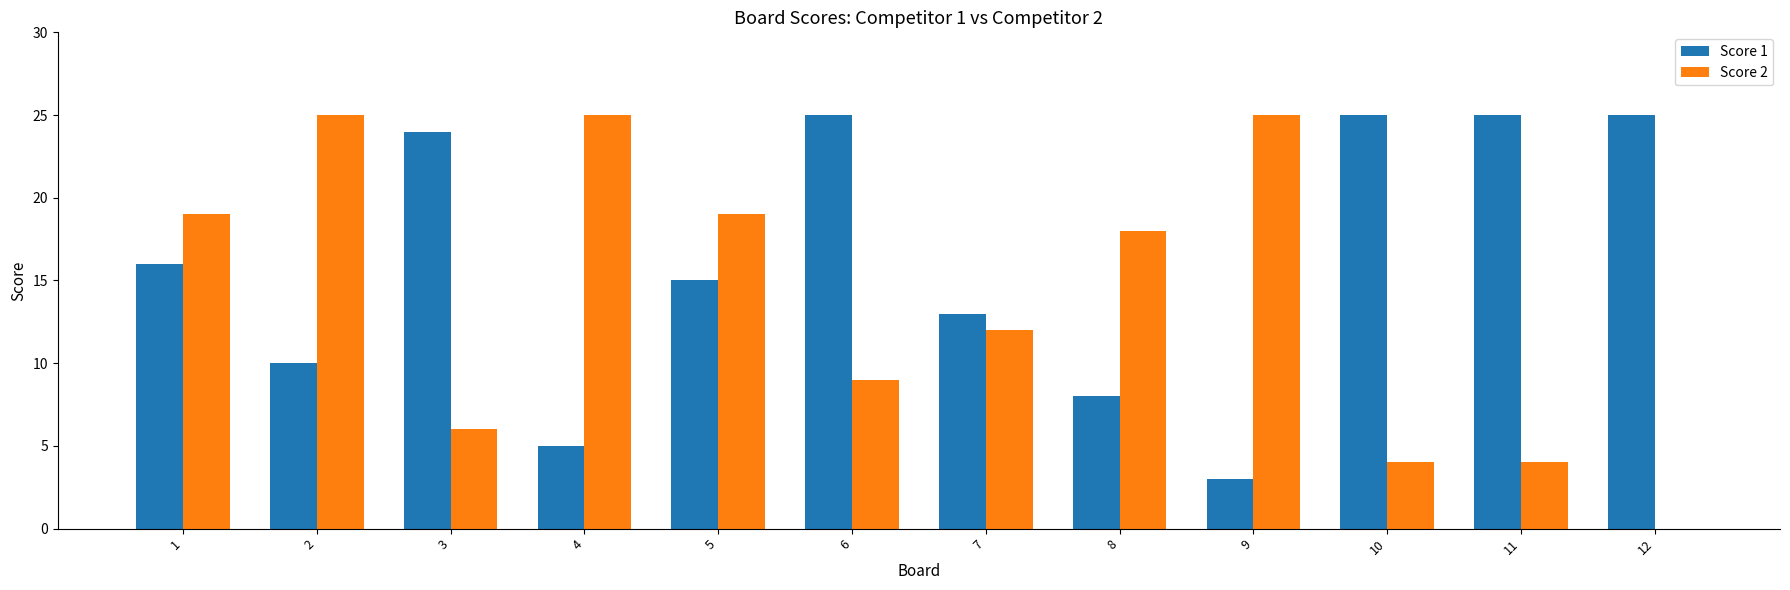

What is the sum of all Score 1 values?

194